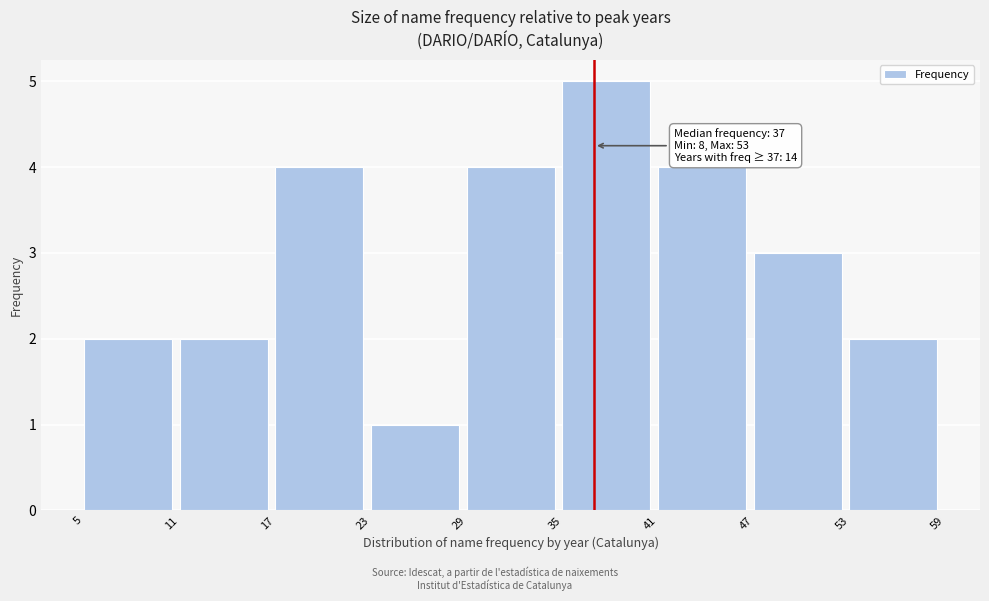

Which range on the x-axis has the tallest bar?

35 to 41